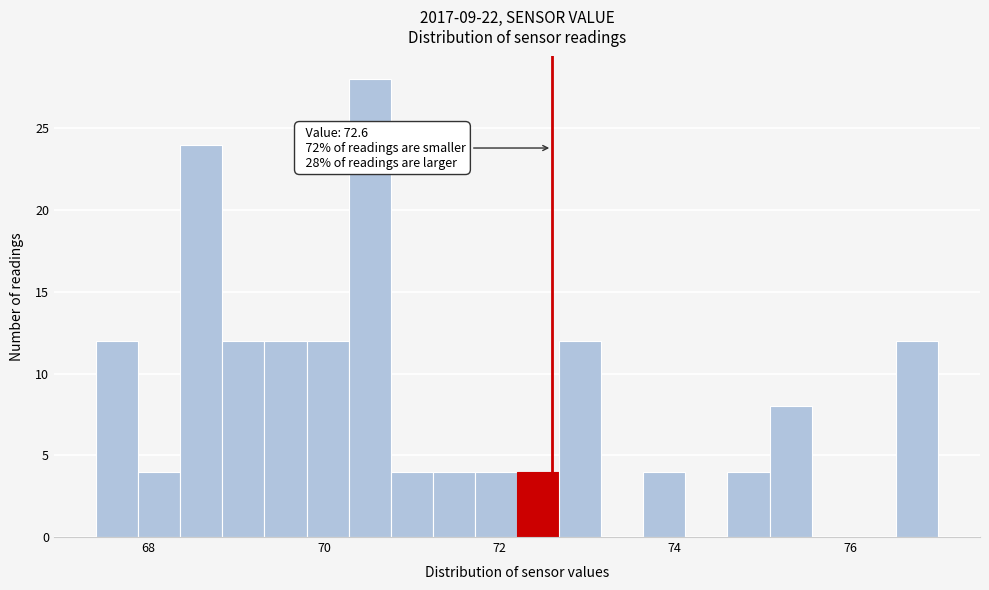

Around what value on the x-axis is the tallest bar? Give the approximate position of its centre, as read against the axis.

70.6